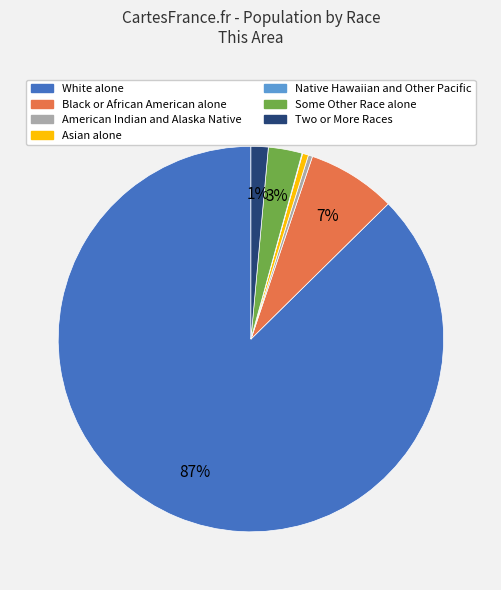

To the nearest percent, what is the average slice percentage?

14%